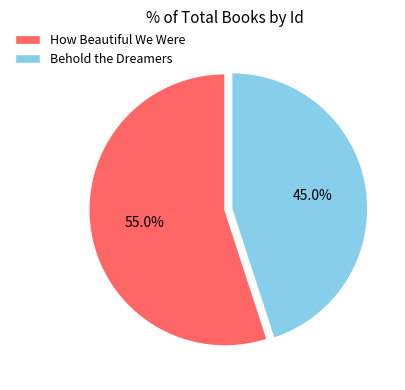

What percentage is the How Beautiful We Were slice, to the nearest percent?

55%